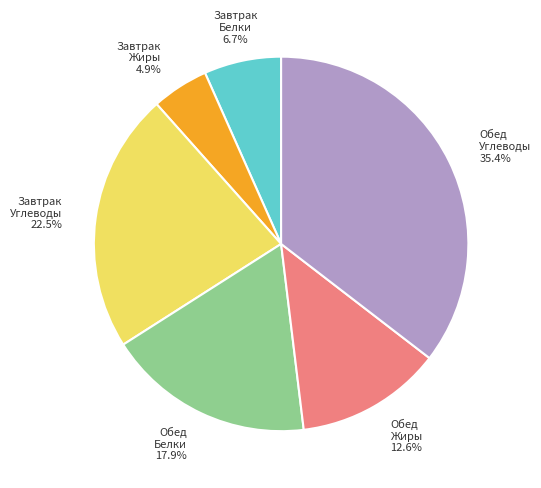

Is there a majority slice in this chart?

No